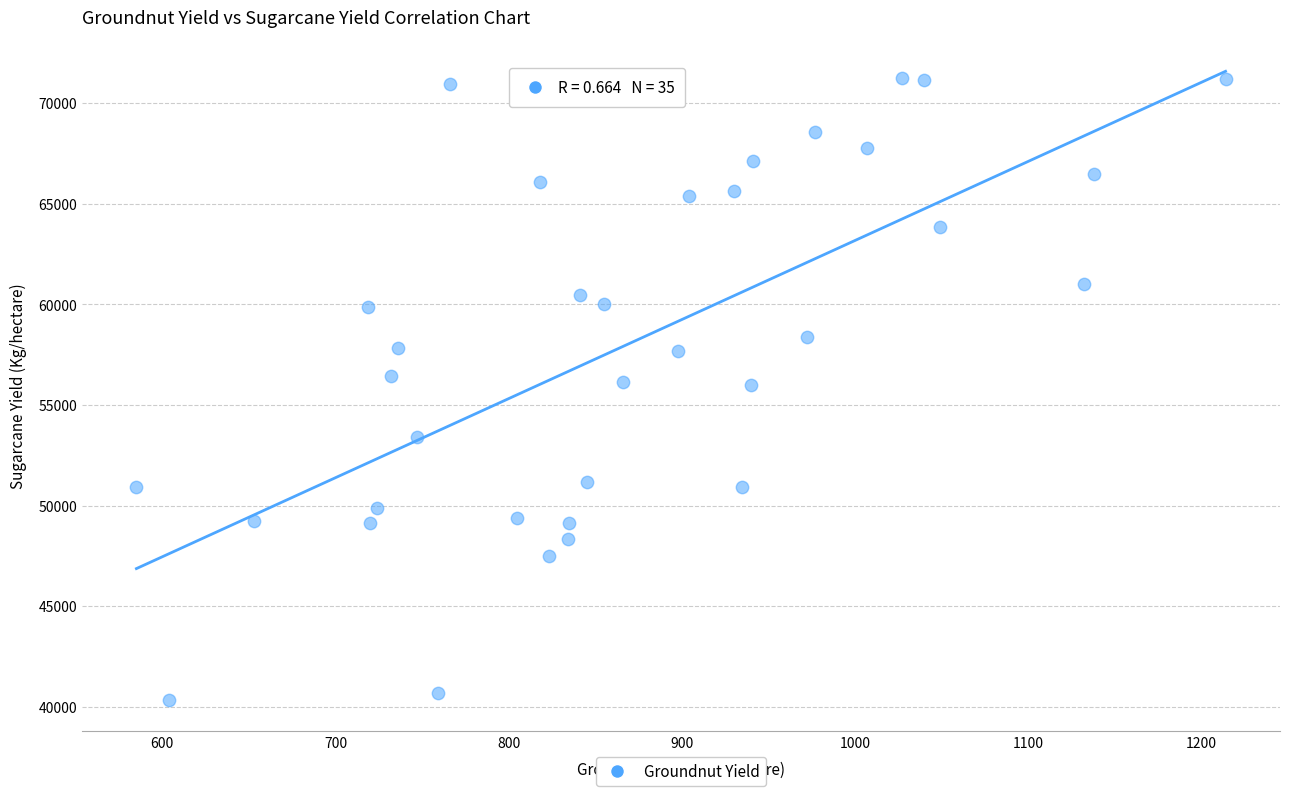

What is the range of X values (max minus min)?

629